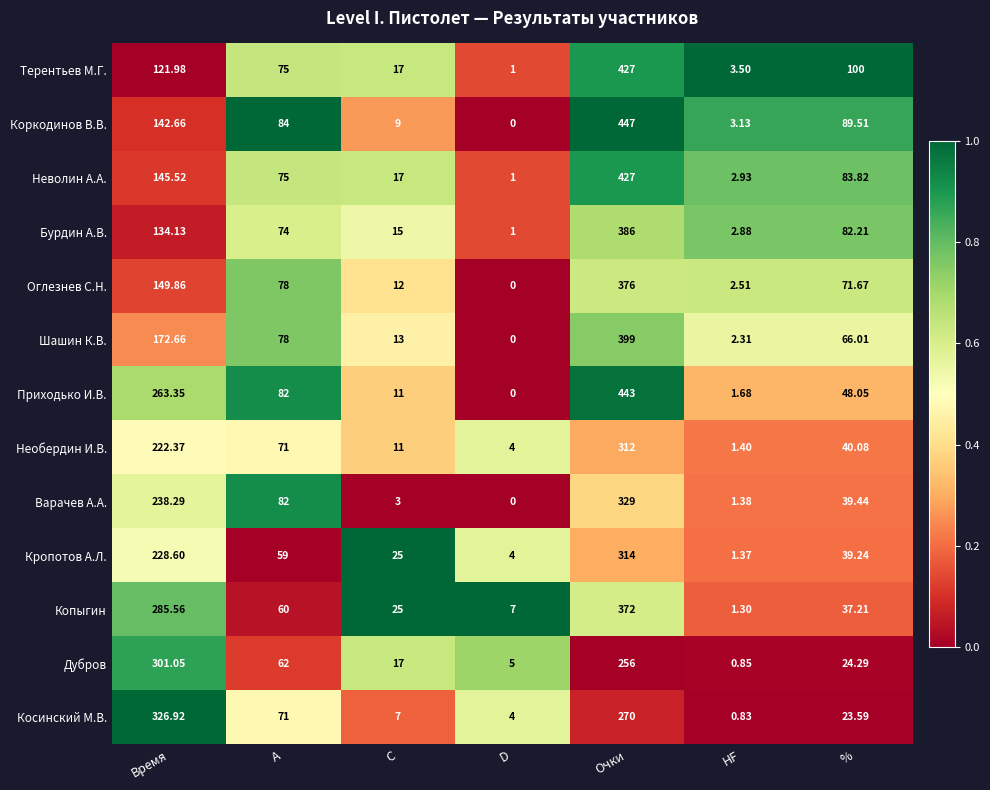

List the labels in order of Необердин И.В. value, largest first.

Очки, Время, A, %, C, D, HF